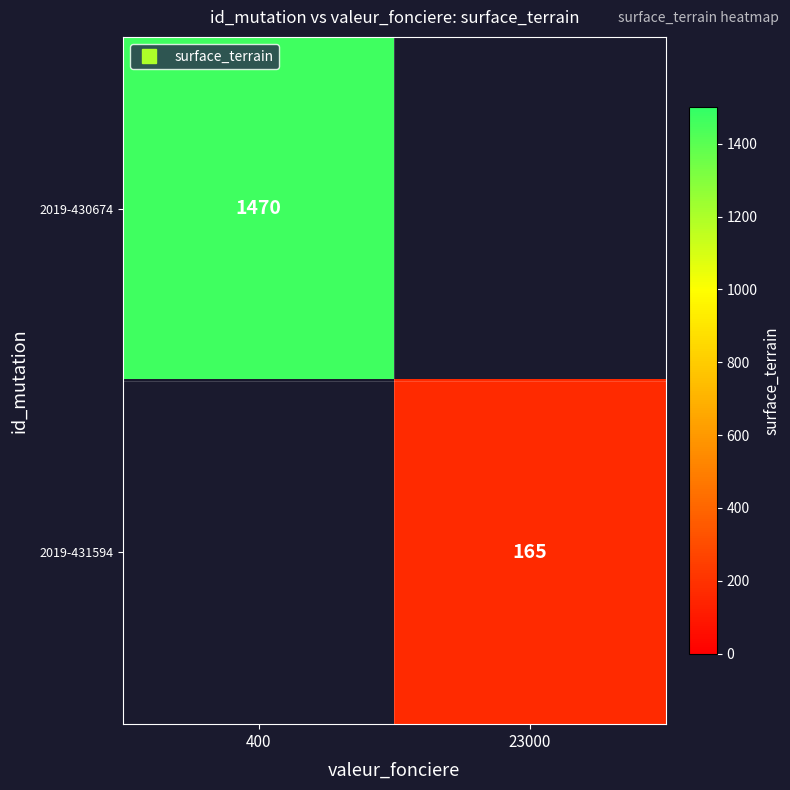

Which has a higher value, 23000 or 400?

400